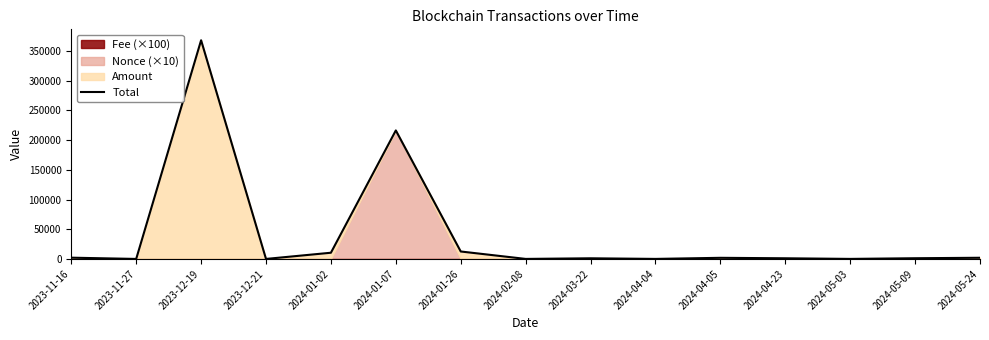

True or false: the data shows 1116.0 at 2024-04-23.

True